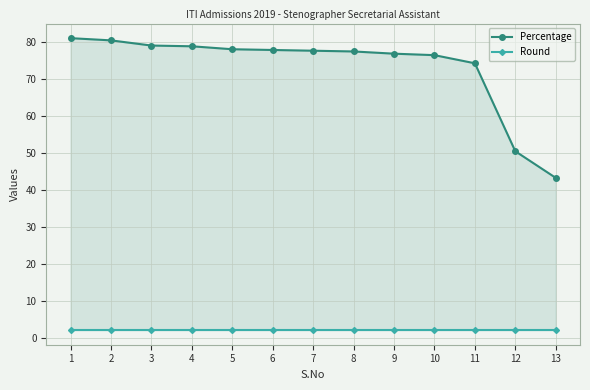

At how many categories does at least one series exceed 4?

13